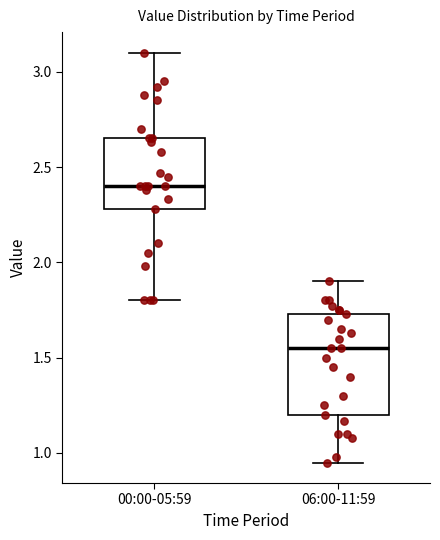

Which box has the lowest median line?

06:00-11:59